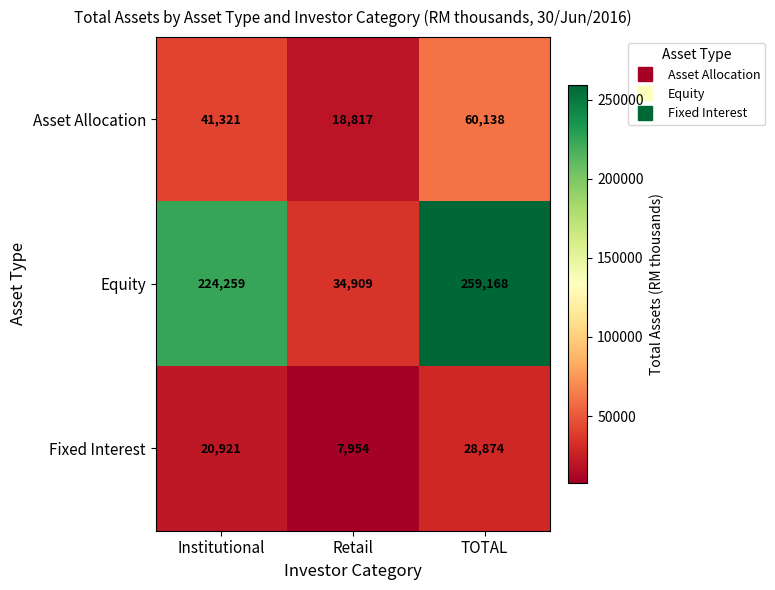

The value of Fixed Interest at Institutional is 32998. True or false?

False